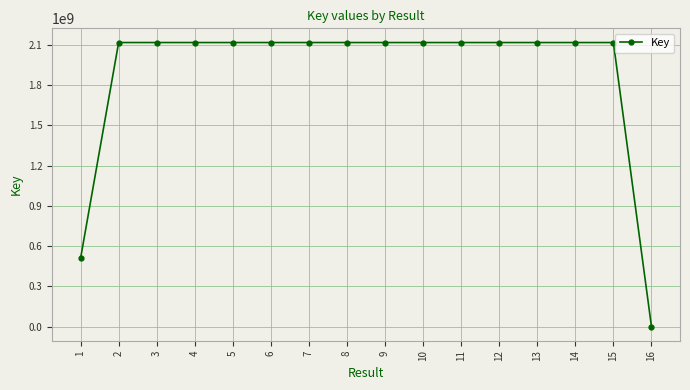

Where is the data nearest to the value 1059130910?

1